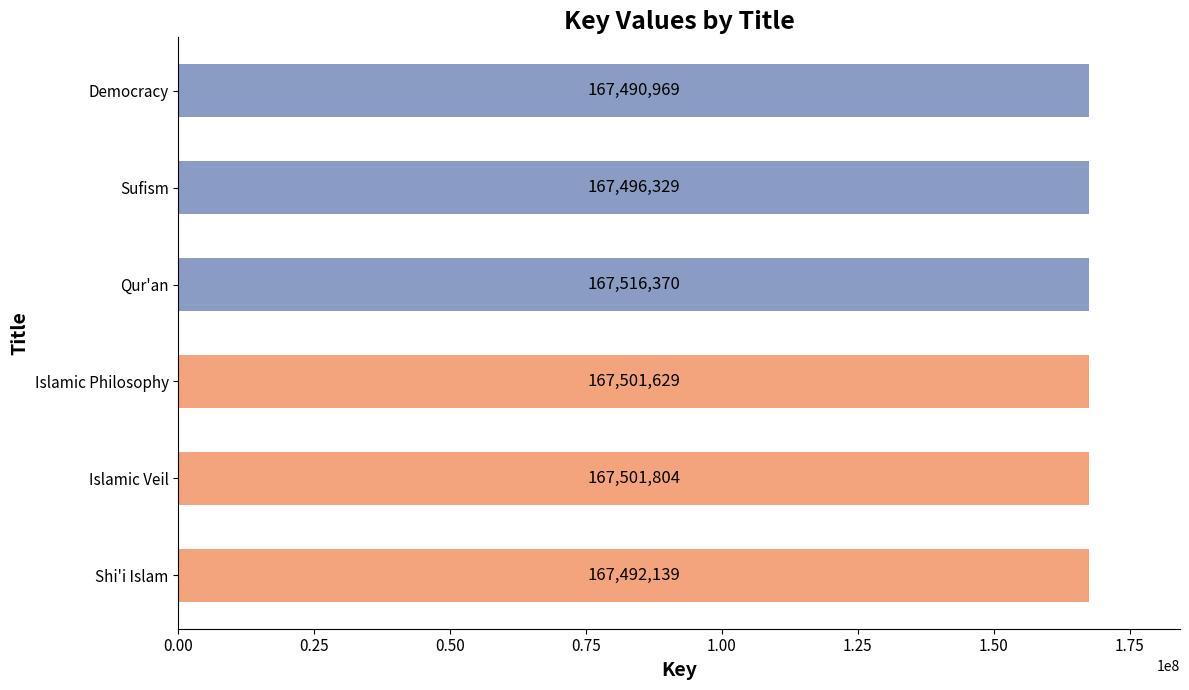

What is the difference between the maximum and minimum values?

25401